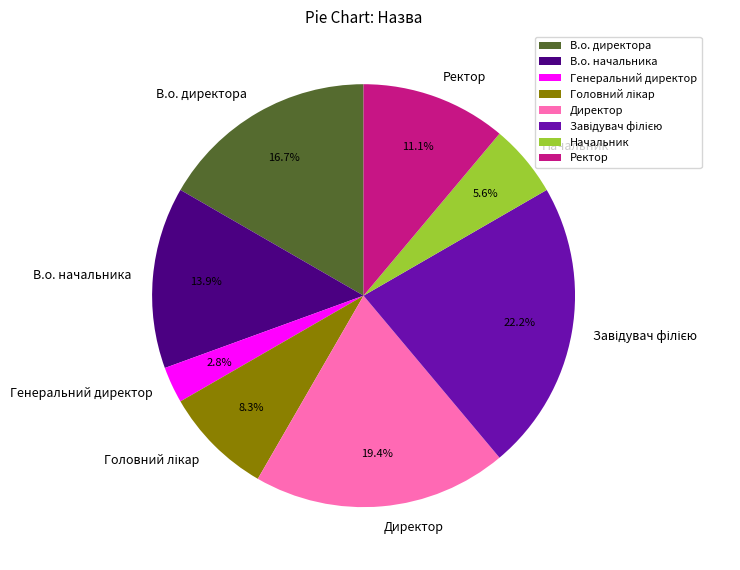

Which category has the smallest portion of the pie?

Генеральний директор